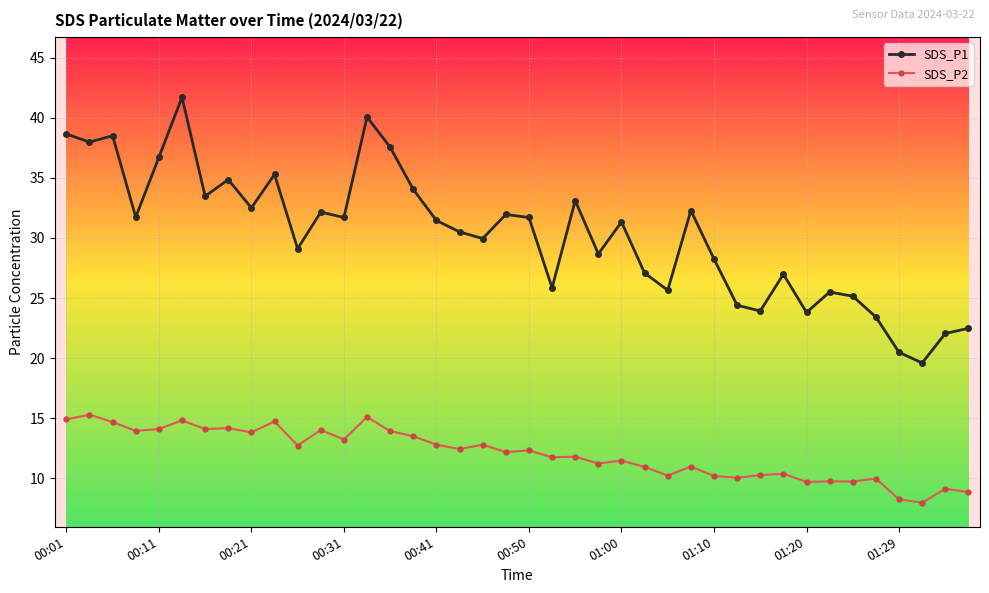

True or false: SDS_P1 and SDS_P2 intersect in this chart.

False